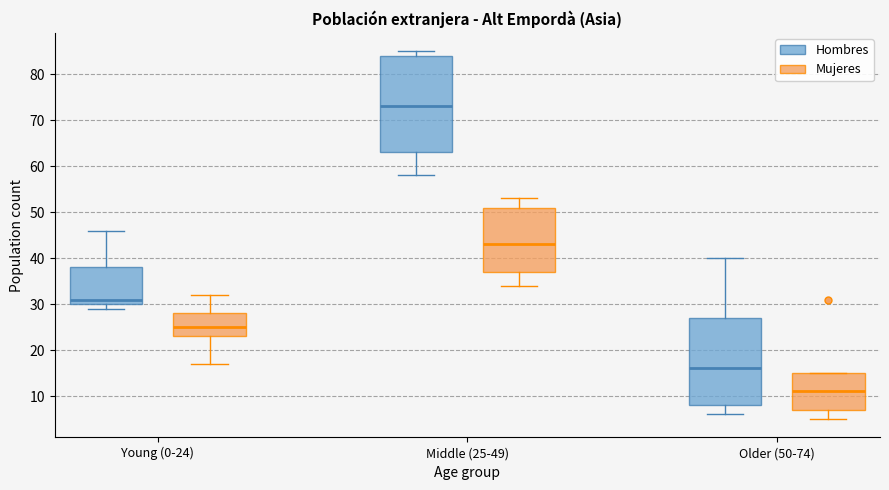

Reading left to right, read every box against the y-axis: the position of its median line, the range the box covers, and the ends of its whiskers. The values are not printed on the chart, so give them approximately, as read against the axis.

Young (0-24) (Hombres): median 31, box 30 to 38, whiskers 29 to 46
Young (0-24) (Mujeres): median 25, box 23 to 28, whiskers 17 to 32
Middle (25-49) (Hombres): median 73, box 63 to 84, whiskers 58 to 85
Middle (25-49) (Mujeres): median 43, box 37 to 51, whiskers 34 to 53
Older (50-74) (Hombres): median 16, box 8 to 27, whiskers 6 to 40
Older (50-74) (Mujeres): median 11, box 7 to 15, whiskers 5 to 15